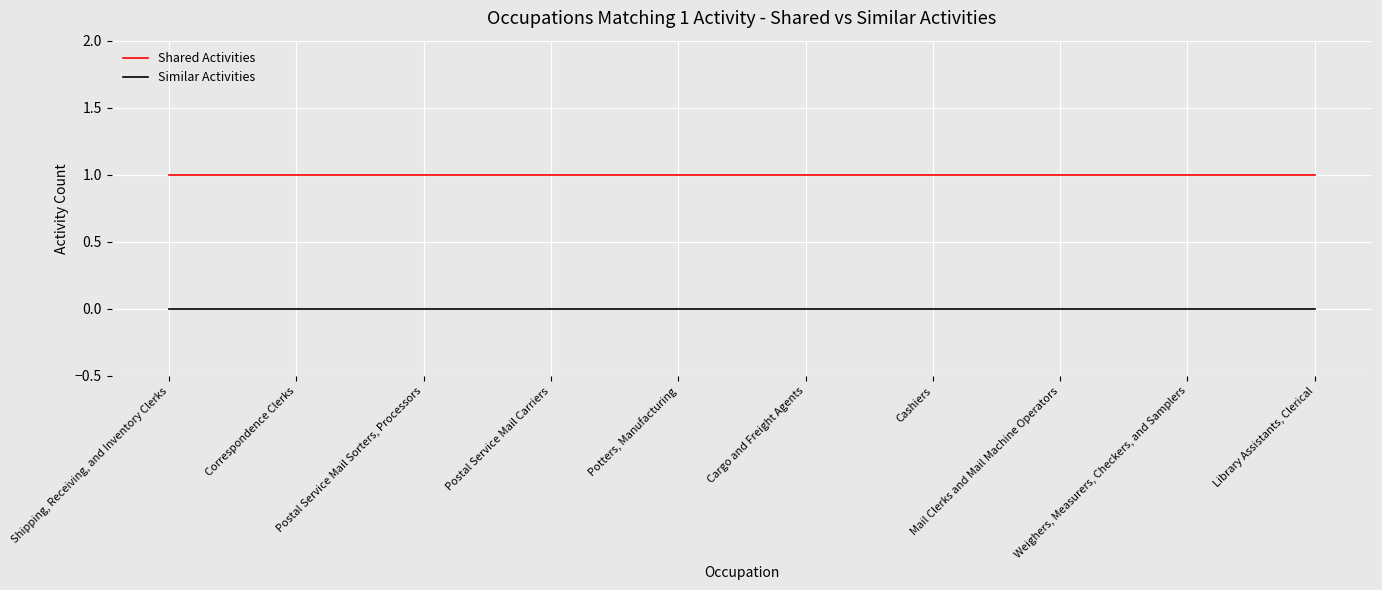

List the series in order of their peak value, lowest first.

Similar Activities, Shared Activities